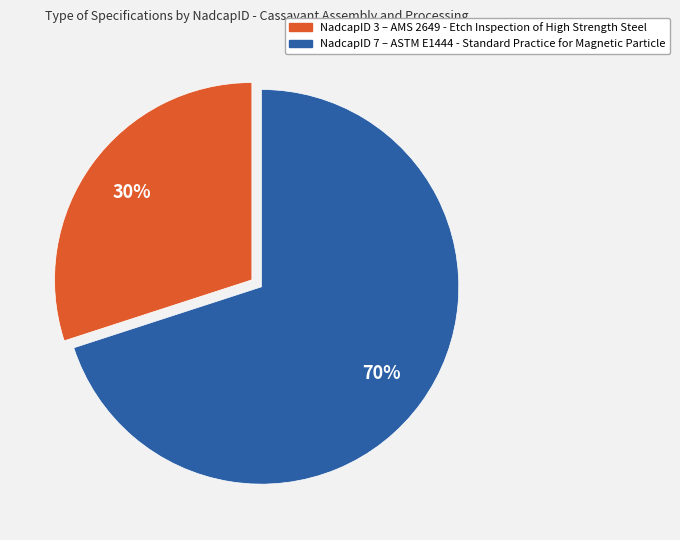

To the nearest percent, what is the average slice percentage?

50%